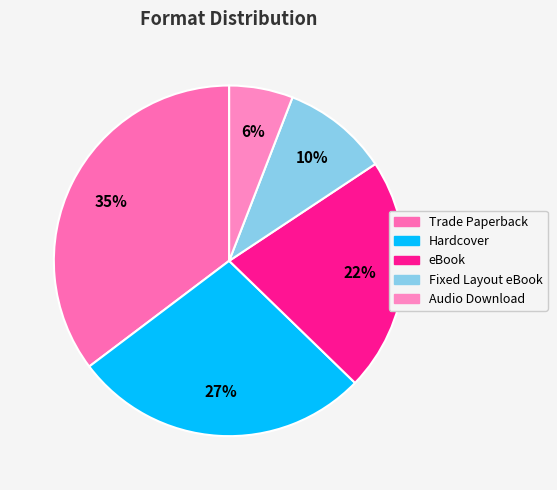

How many segments does this pie chart have?

5